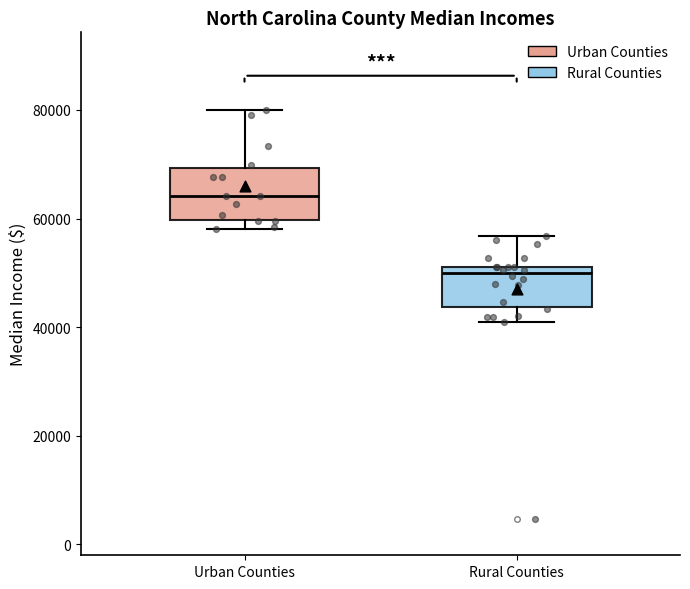

Which box's median line is the lowest?

Rural Counties